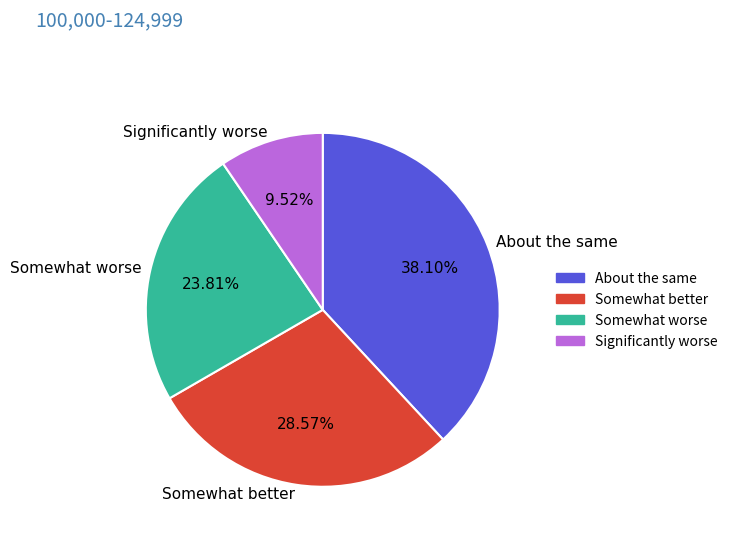

What is the smallest slice in the pie chart?

Significantly worse